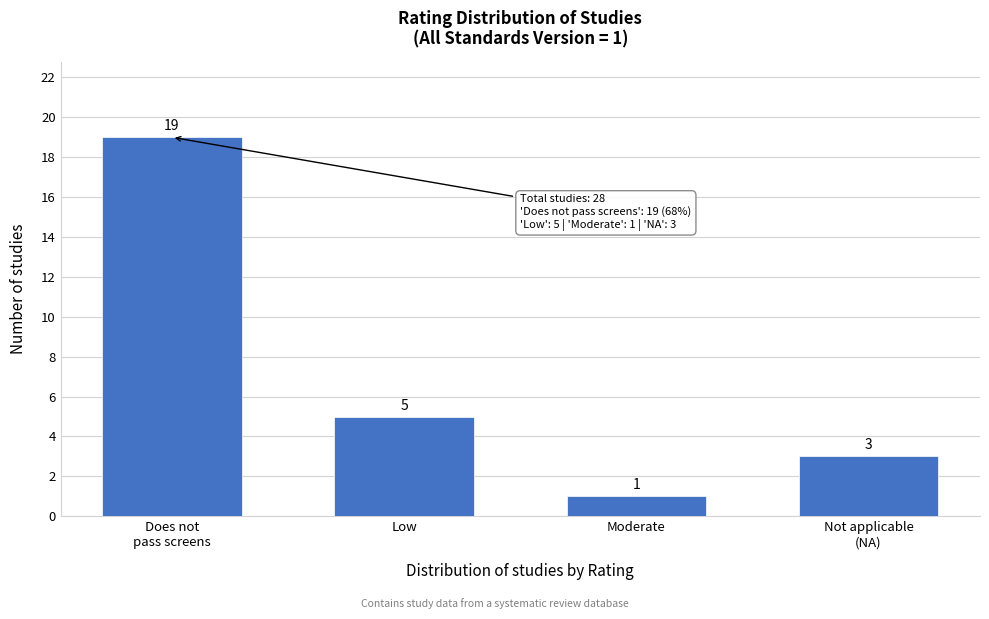

Reading left to right, transcribe all the data shown in this chart.

19	5	1	3